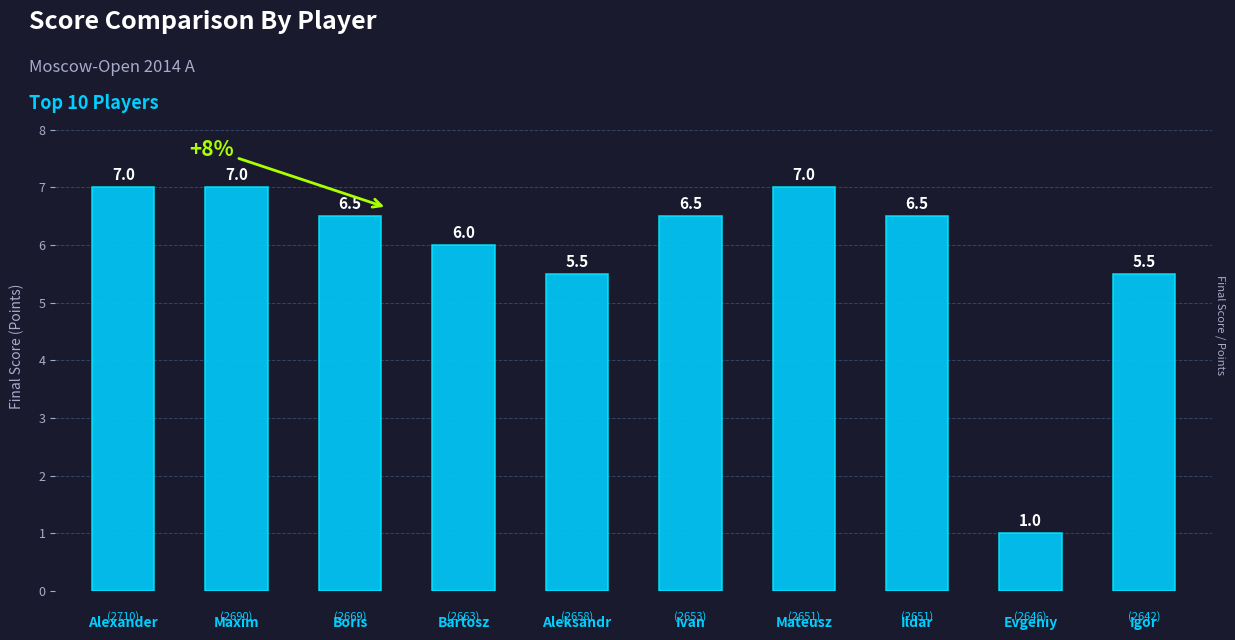

What is the label of the 7th bar from the right?

Bartosz